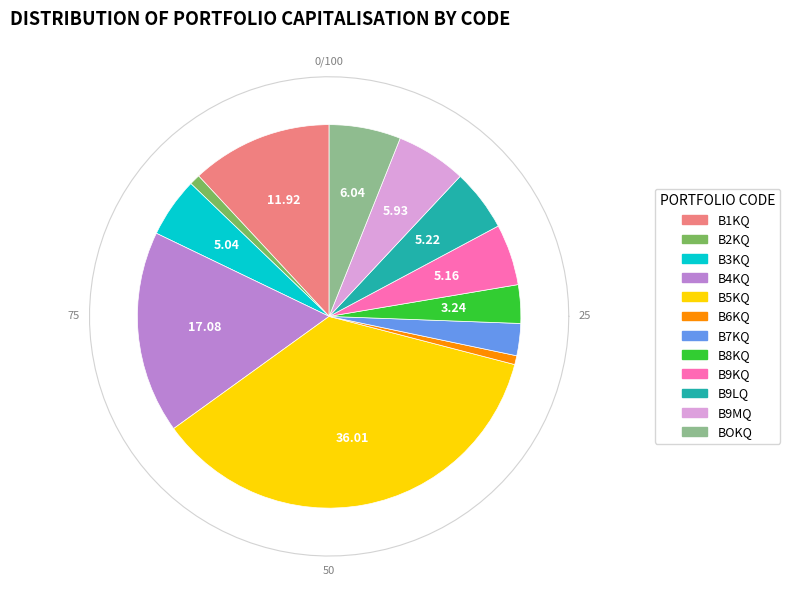

True or false: B9KQ accounts for 5% of the total.

True